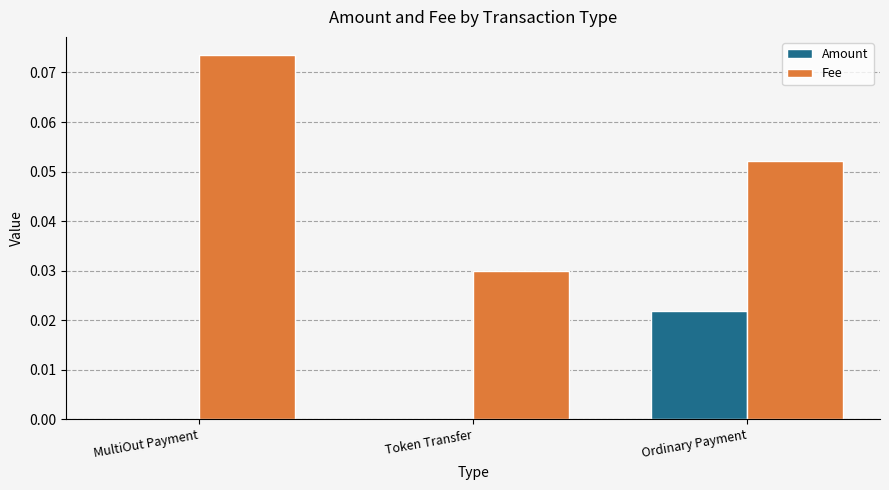

At which label does Amount reach its peak?

Ordinary Payment